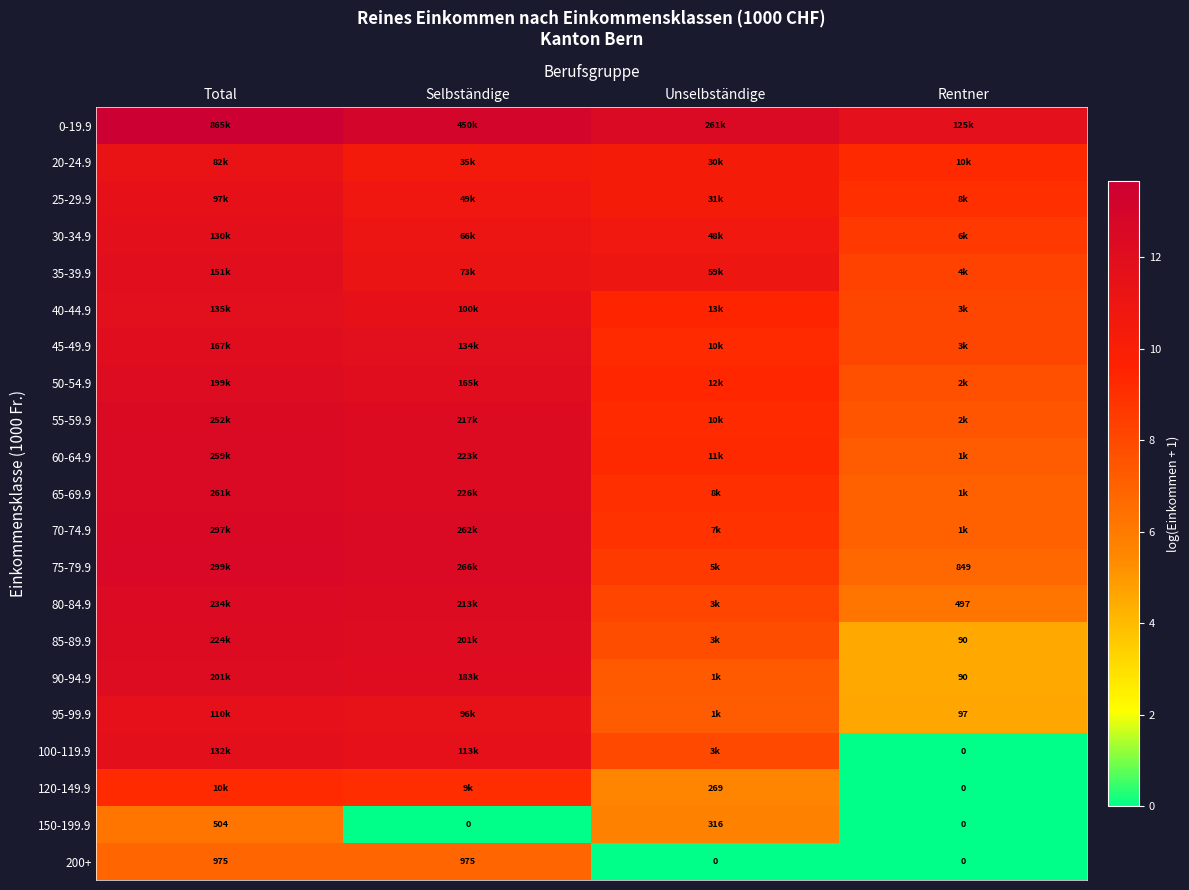

Which category has the lowest value in the 50-54.9 series?

Rentner